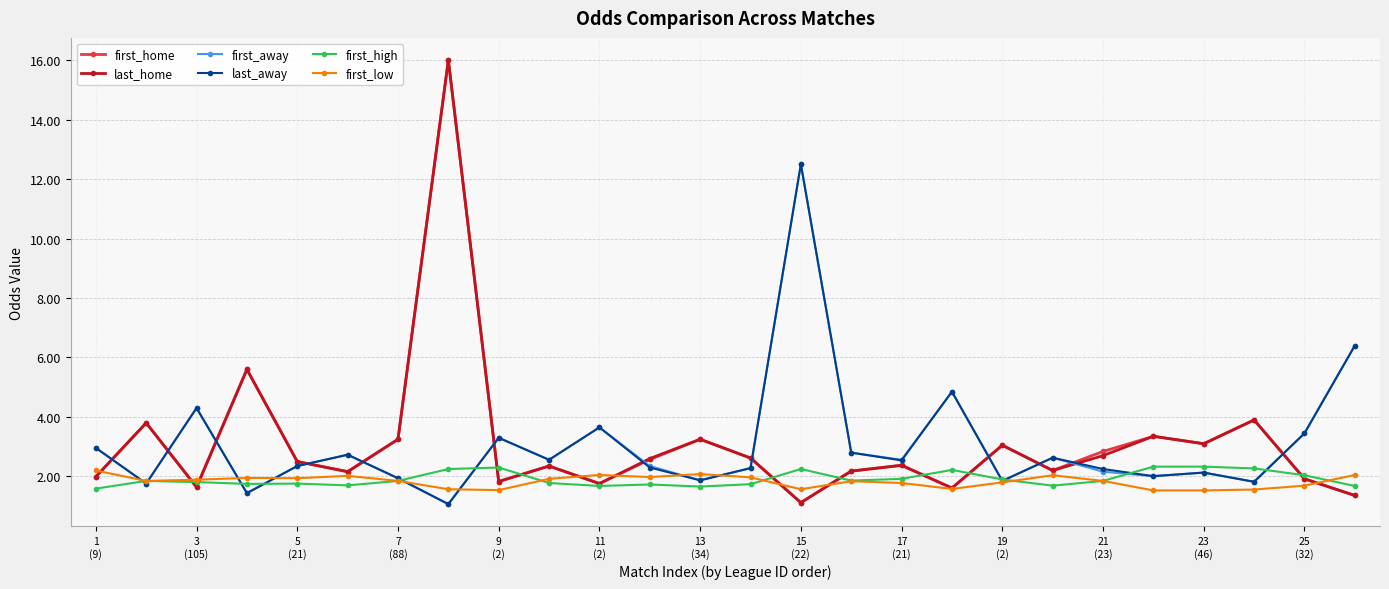

What is the value of the first_home point at the 22nd from the left?

3.4